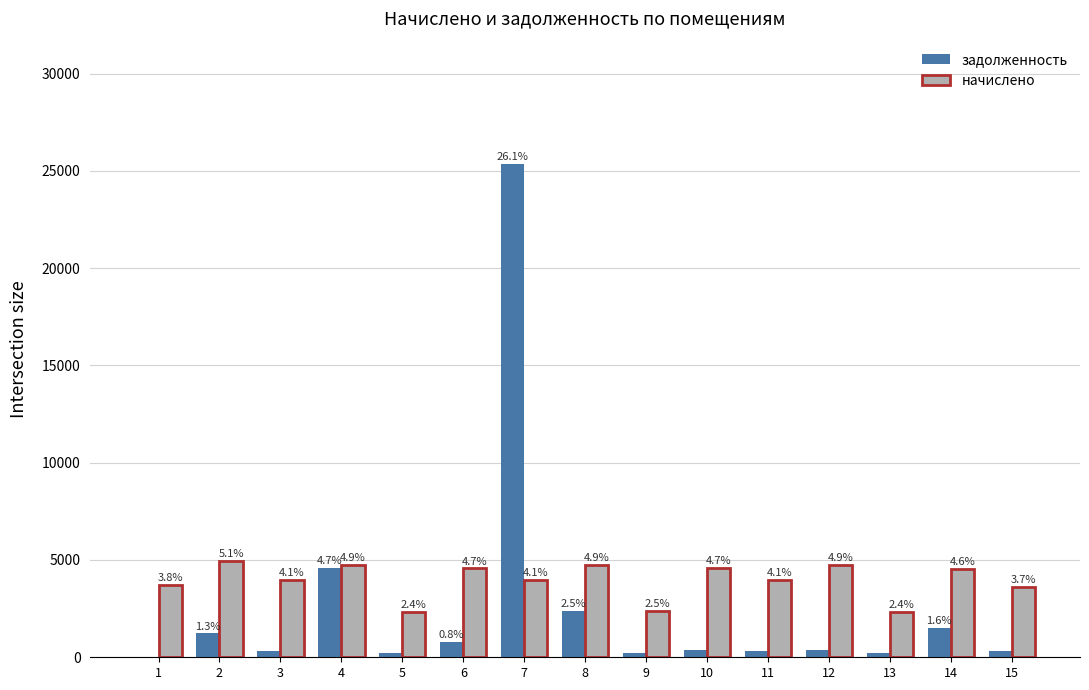

List the series in order of their overall mean, highest first.

начислено, задолженность